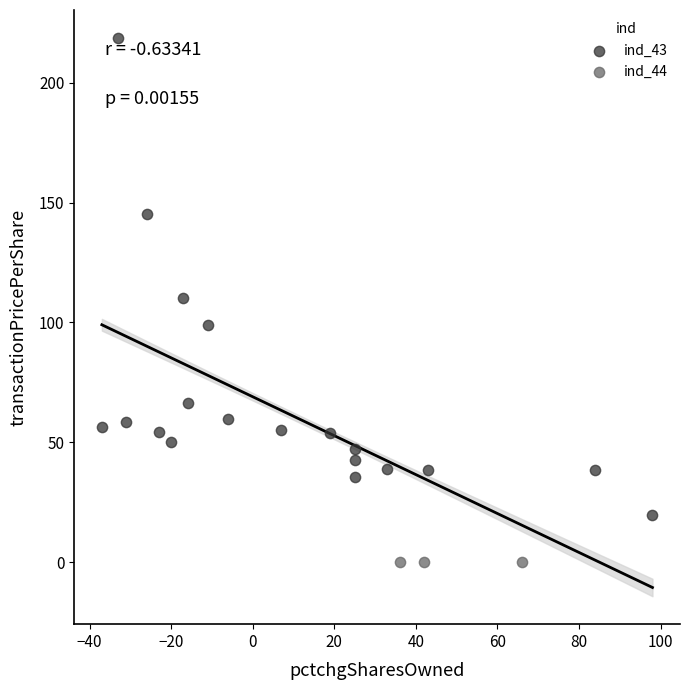

Which series contains the lowest Y value?

ind_44